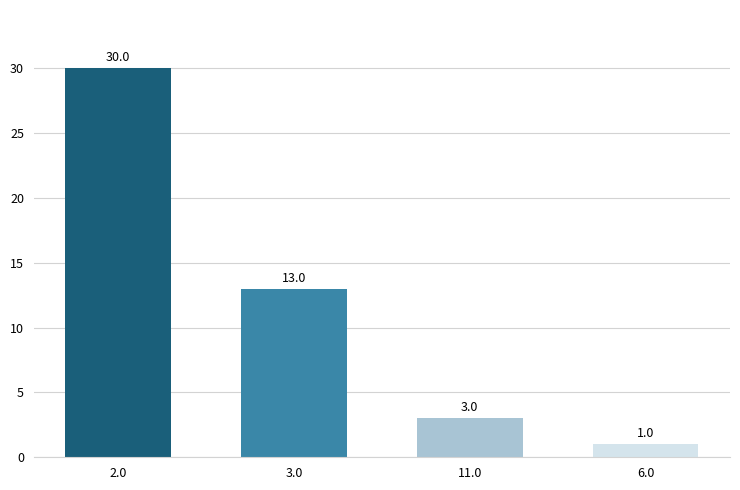

Does the chart contain stacked bars?

No